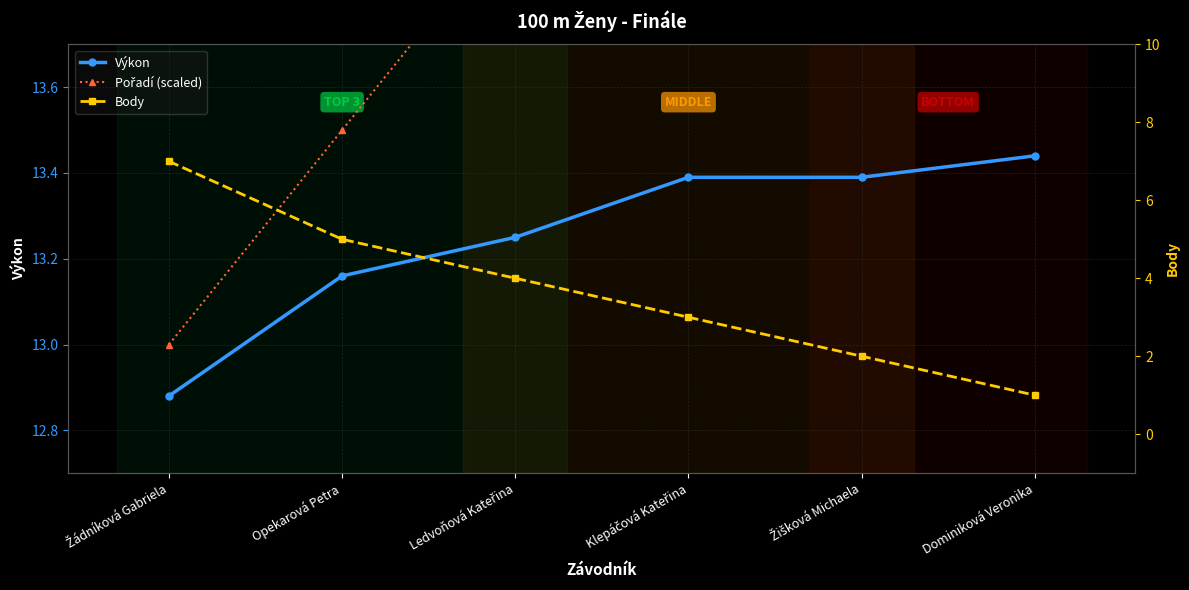

What is the spread (max minus min) of values at Opekarová Petra?

8.5